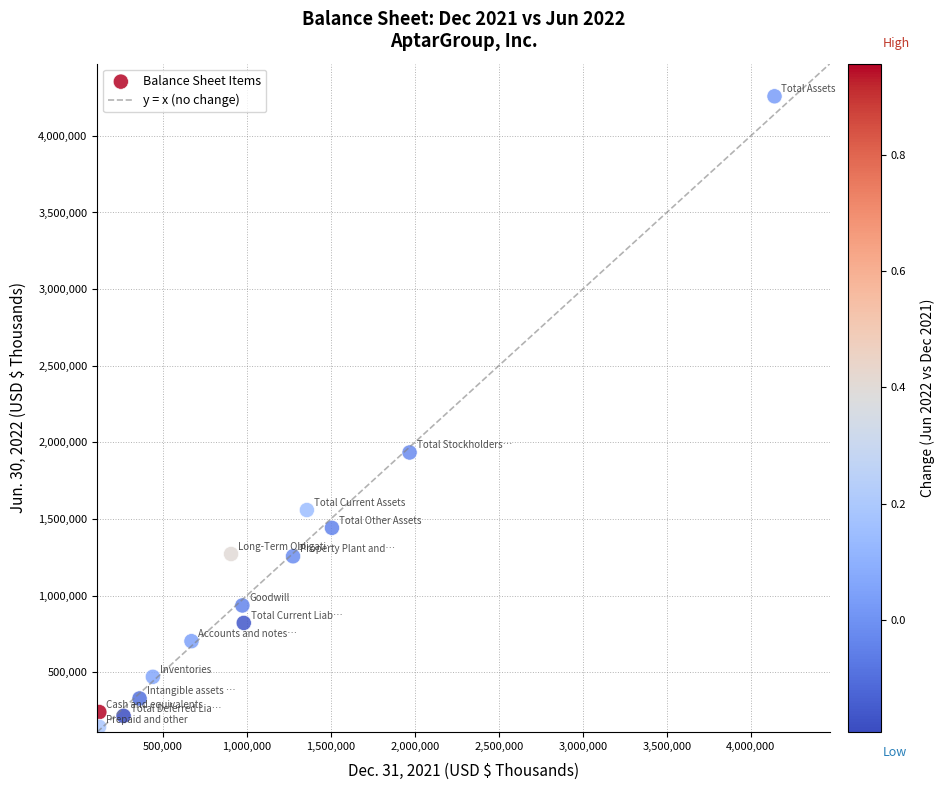

What Y value in the scatter plot is closest to 2201338?

1934111